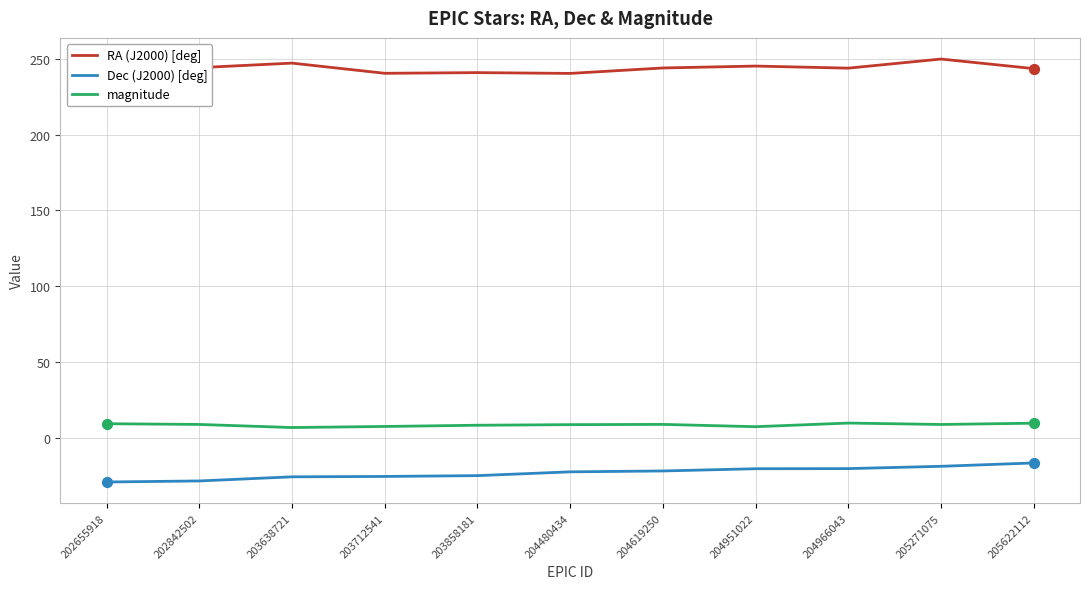

Which series has the largest total across all categories?

RA (J2000) [deg]